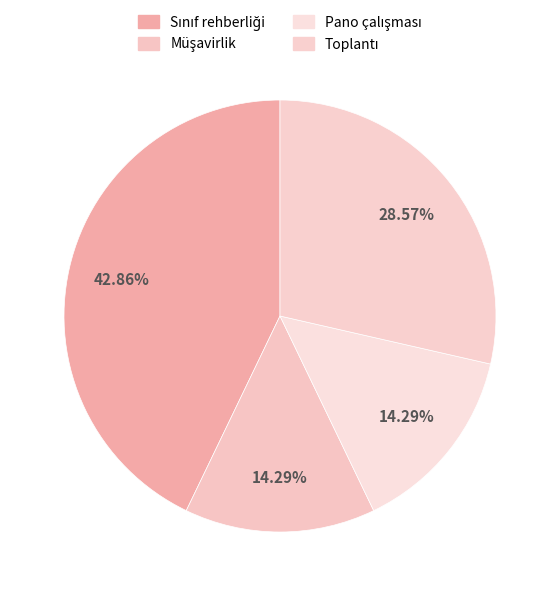

Approximately how many times larger is the value at Pano çalışması compared to Toplantı?

0.5